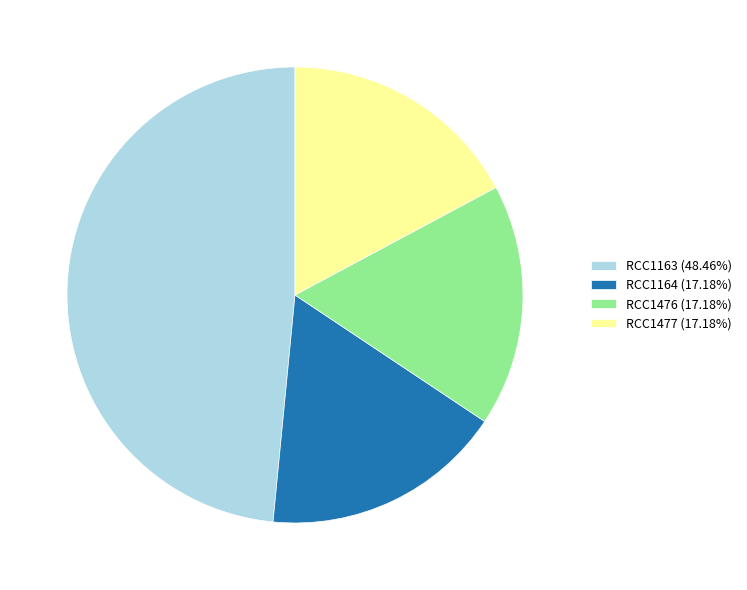

Is the sum of RCC1477 and RCC1163 greater than half?

Yes